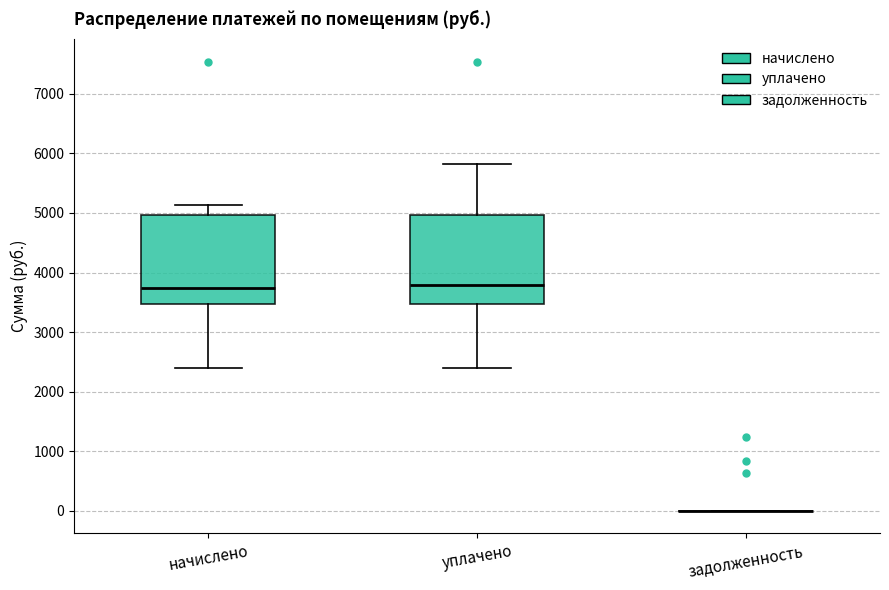

Reading left to right, transcribe this box plot: for each box, give where its median line is, the range the box spans, and where its two whiskers end, as read against the y-axis. The values are not printed on the chart, so give them approximately, as read against the axis.

начислено: median 3700, box 3500 to 5000, whiskers 2400 to 5100
уплачено: median 3800, box 3500 to 5000, whiskers 2400 to 5800
задолженность: box collapsed to a line at 0, whiskers 0 to 0